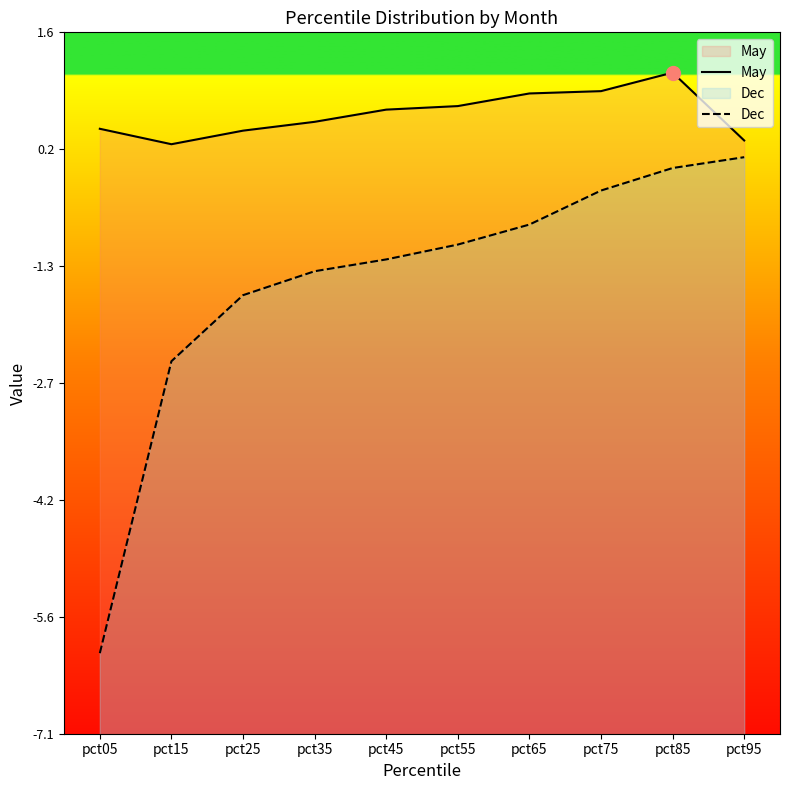

What is the sum of all May values?

6.1